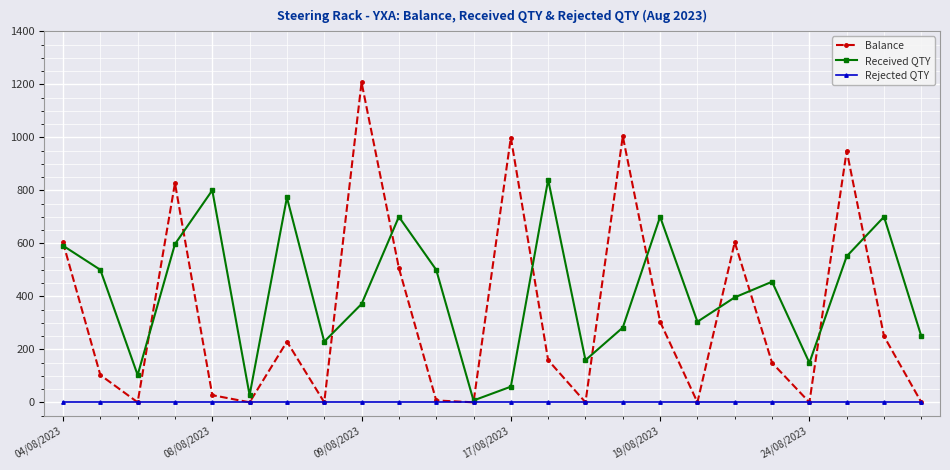

How many interior local peaks does the Balance series have?

7